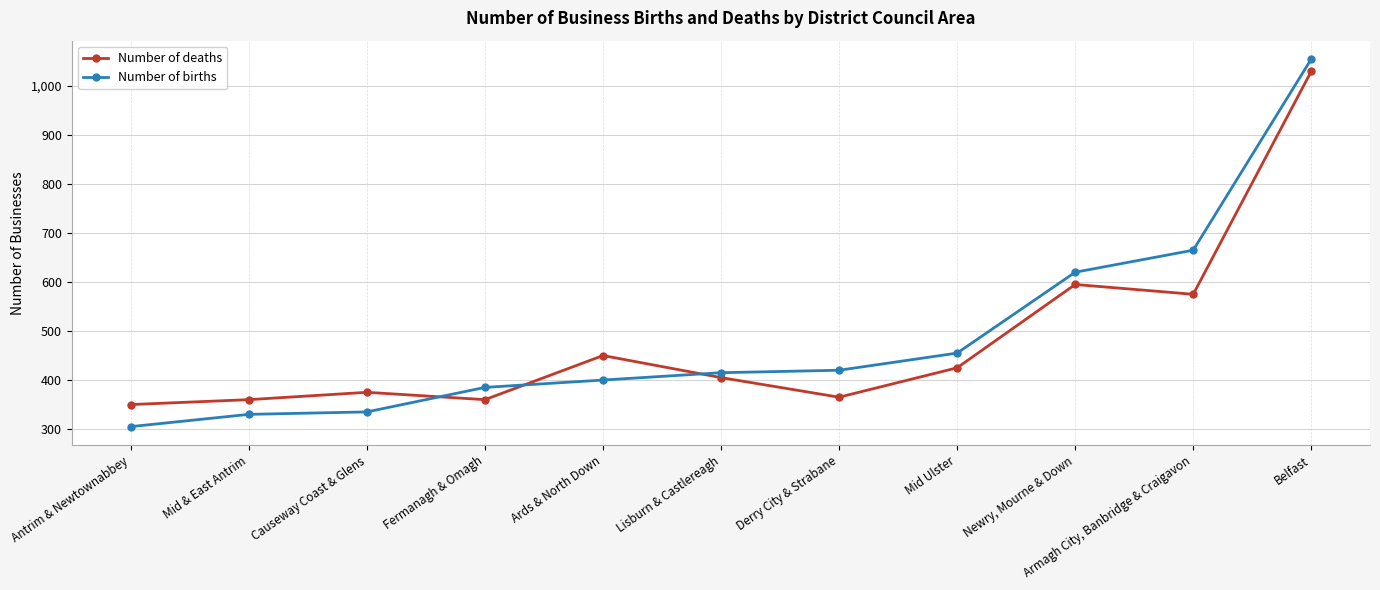

Where is the first local minimum for Number of deaths?

Fermanagh & Omagh